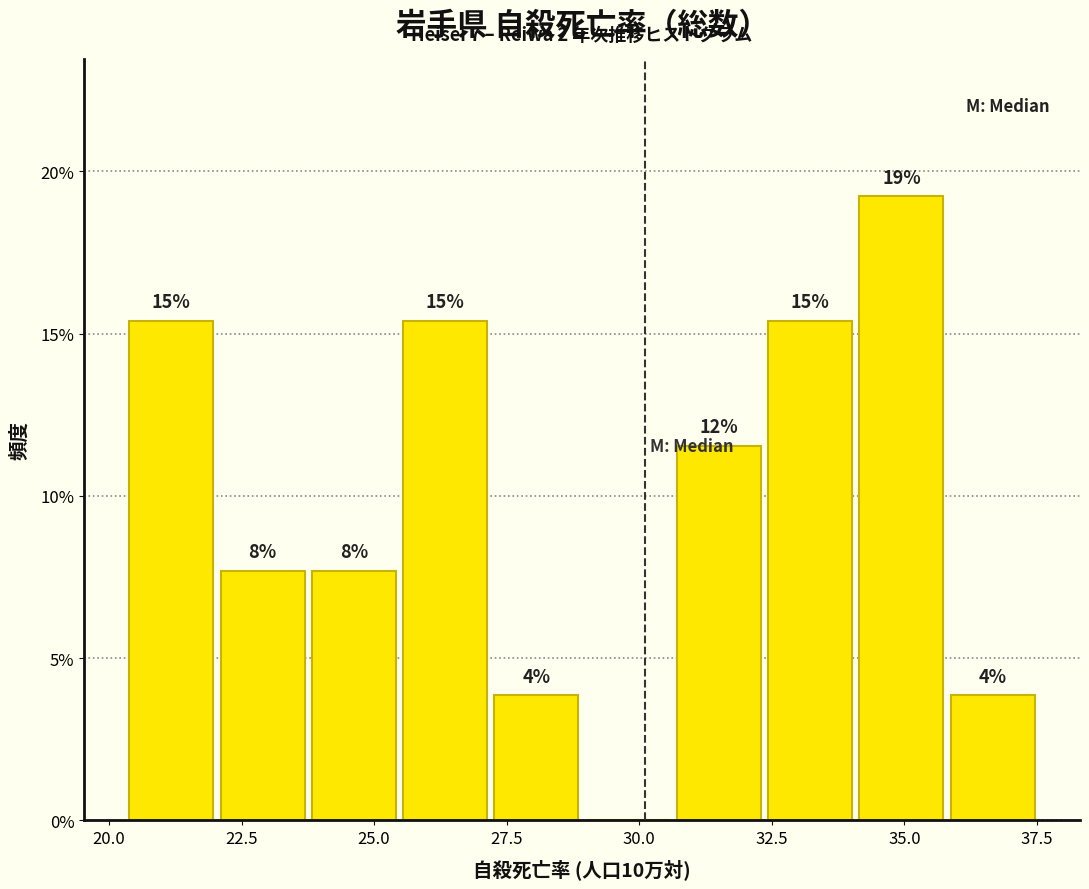

Read against the x-axis, roughly where is the centre of the tallest bar?

35.0